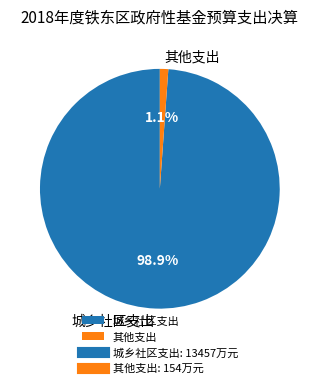

What is the smallest slice in the pie chart?

其他支出